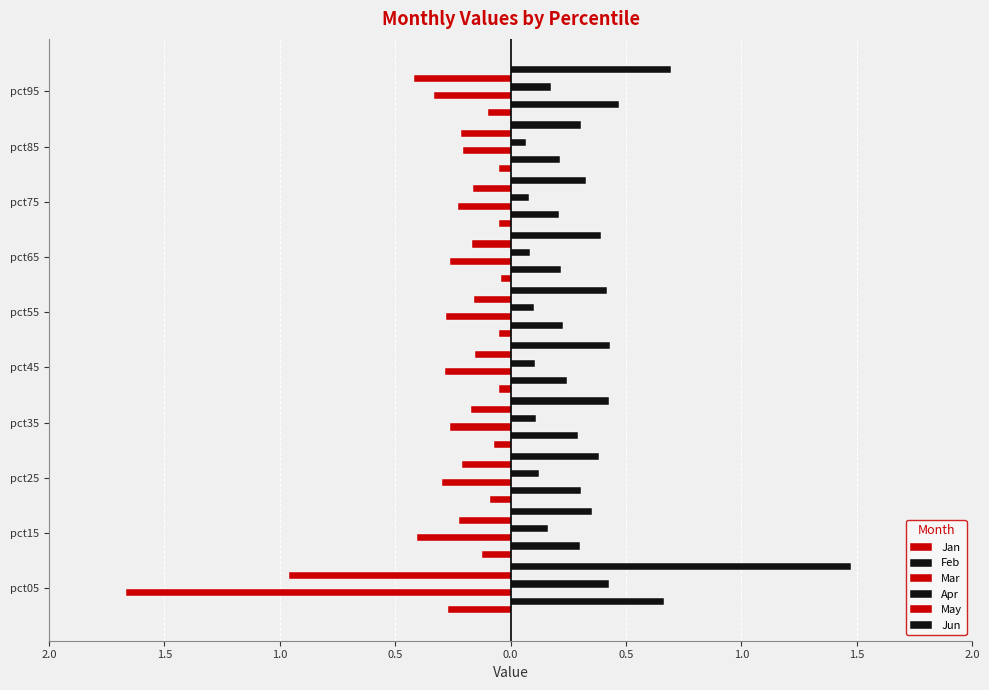

Count the Feb values in the range 0 to 1.

10